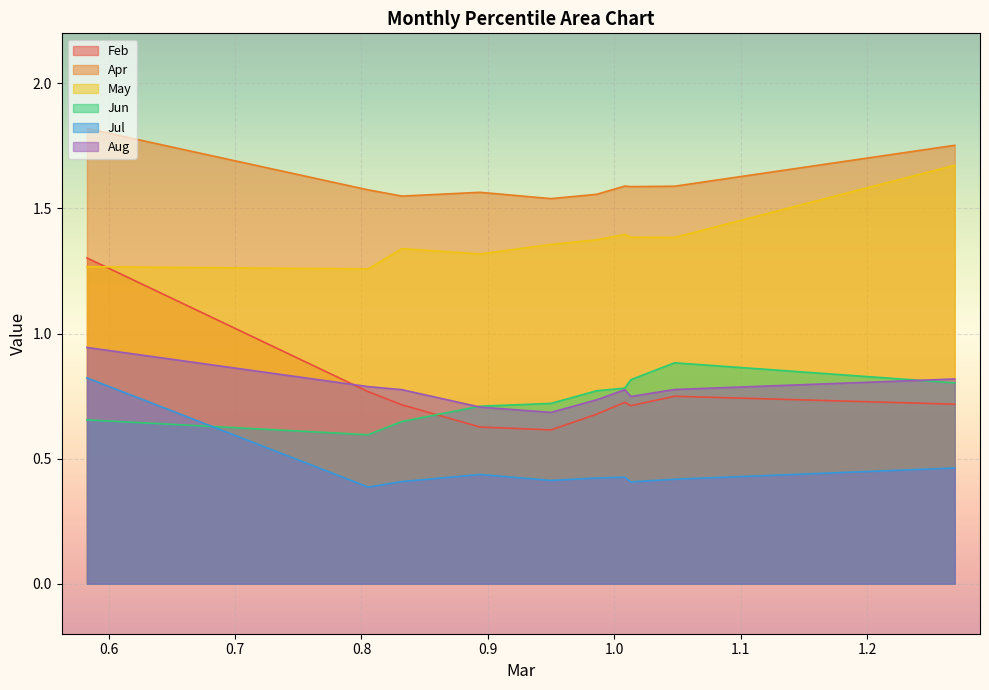

What is the minimum value for Aug?

0.7